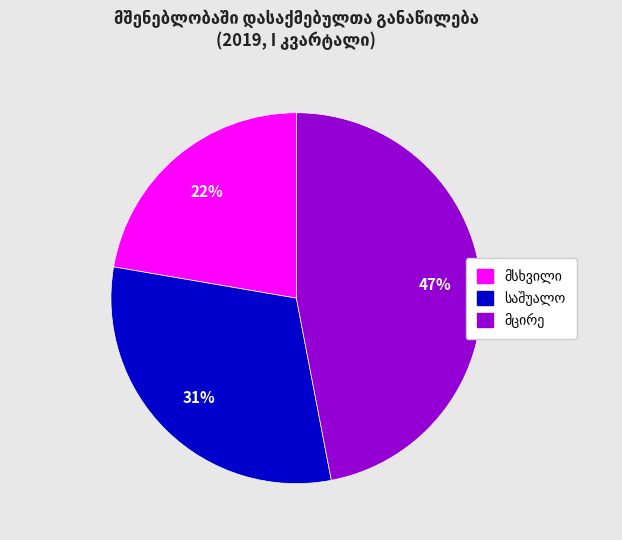

Is there any slice that represents more than half of the pie?

No